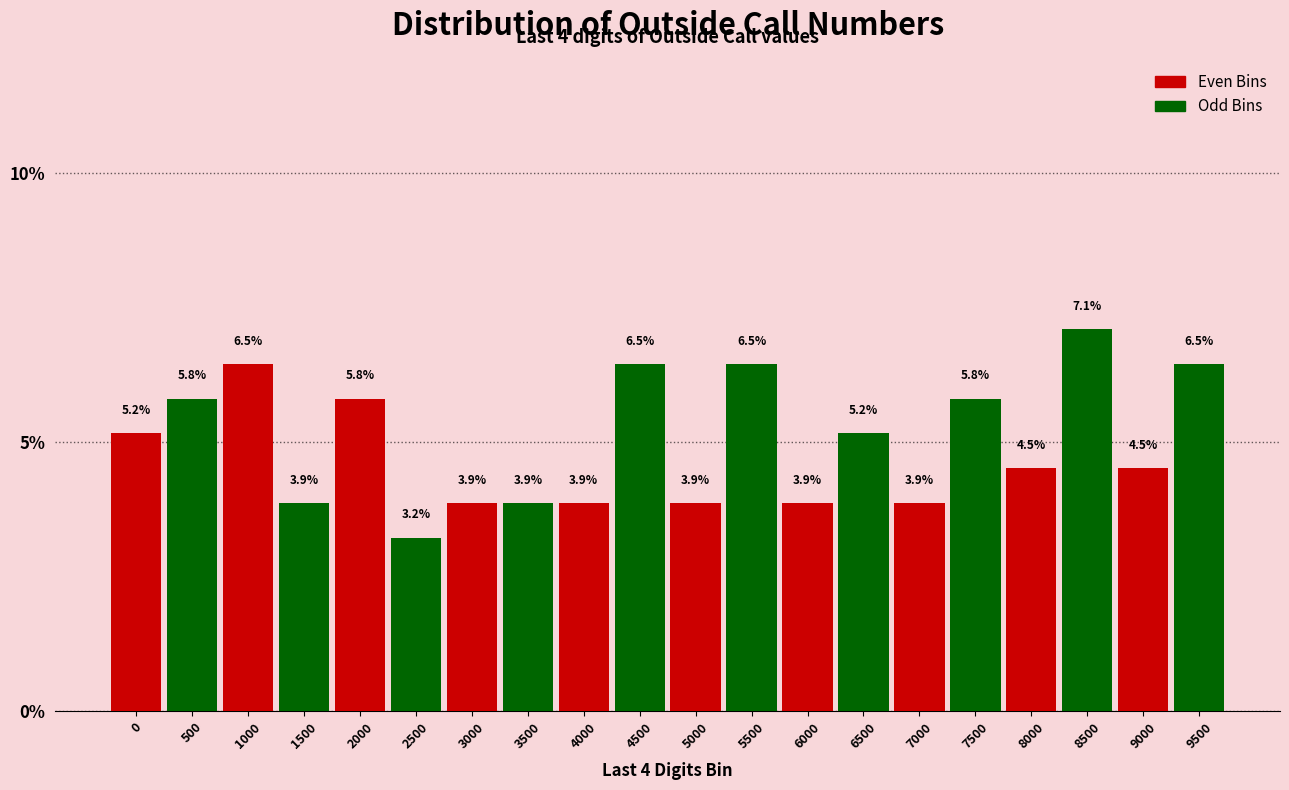

What is the minimum value shown in the chart?

3.2